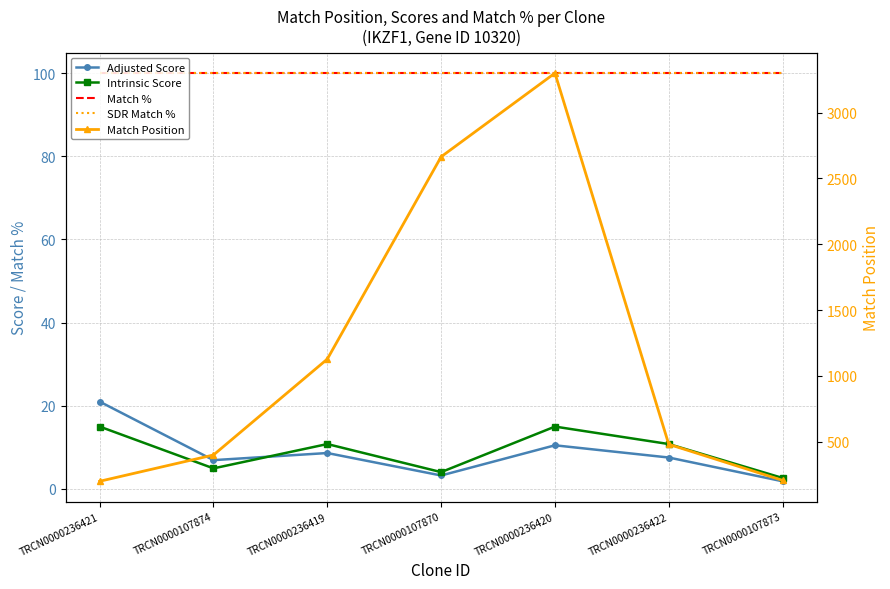

What is the average value of the Intrinsic Score series?

9.0